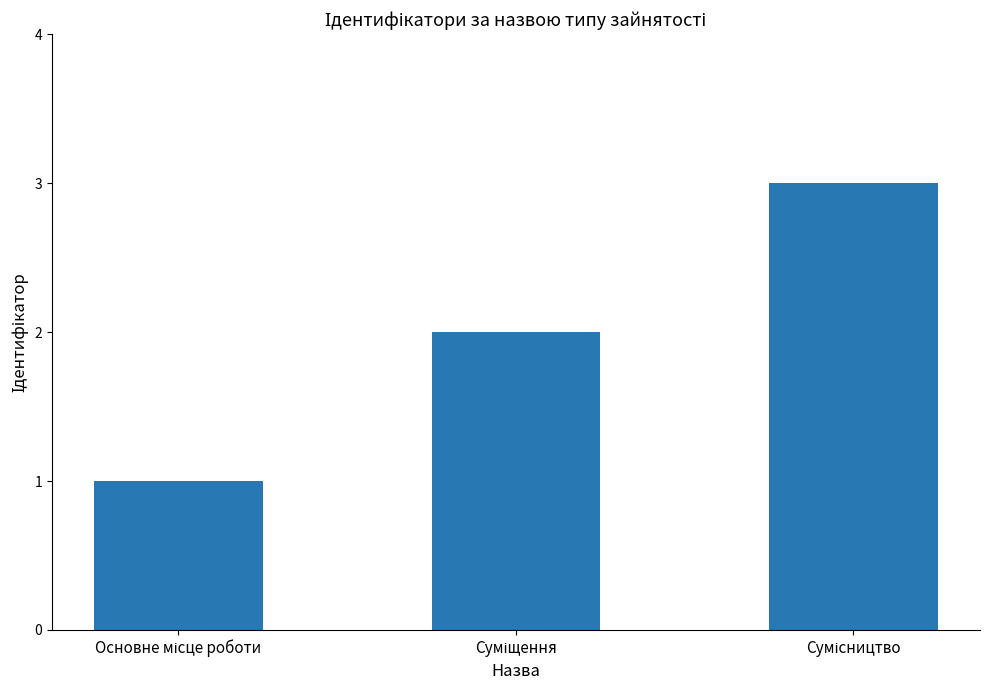

What is the difference between the second highest and minimum values?

1